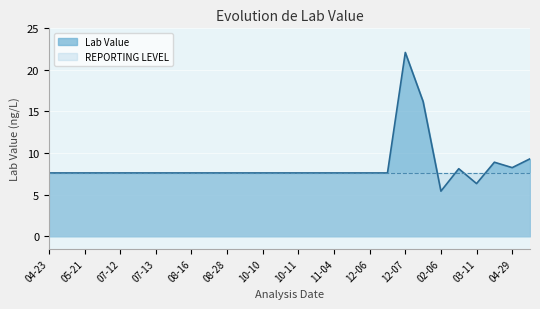

How many values are below 7?

2